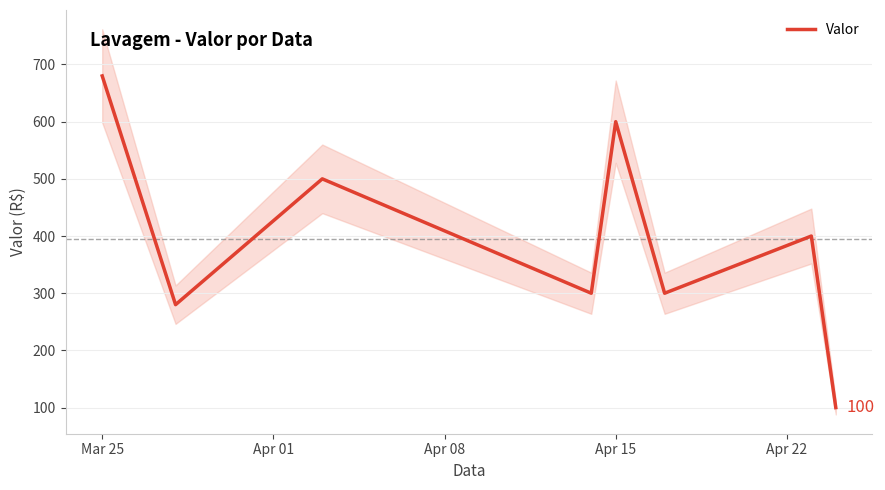

How many distinct data groups are displayed?

1